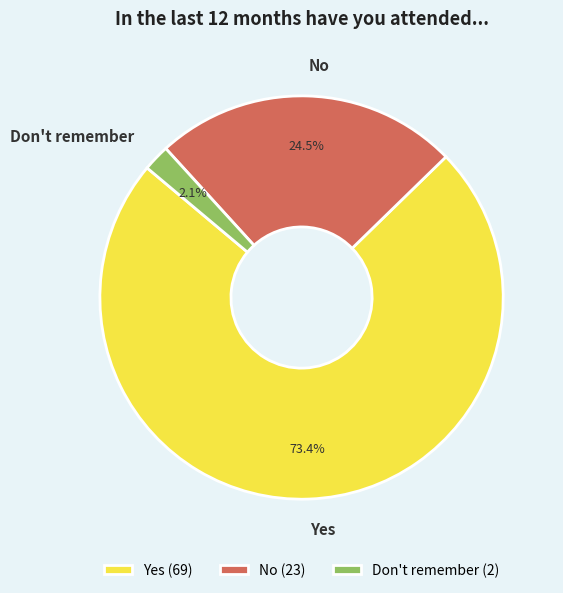

What is the total percentage of No and Don't remember?

26.6%